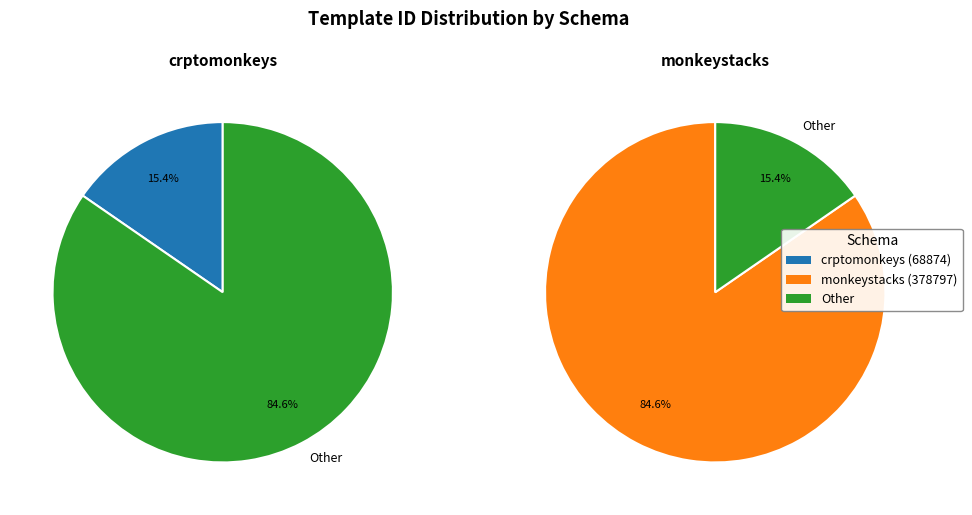

What is the change in value from crptomonkeys to monkeystacks?

+309923